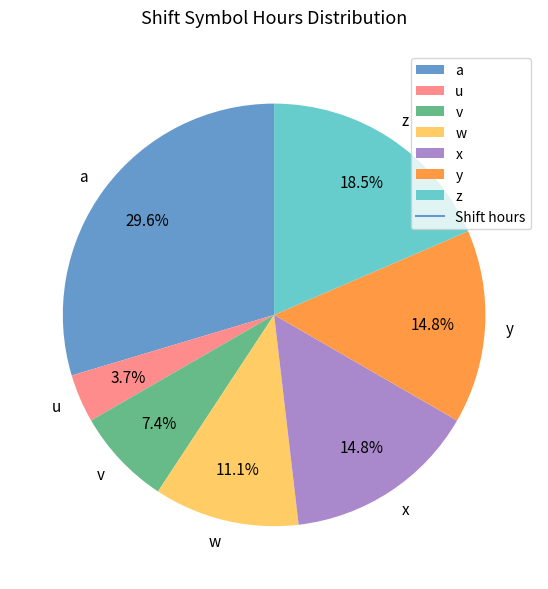

The a slice represents 30% of the pie. True or false?

True